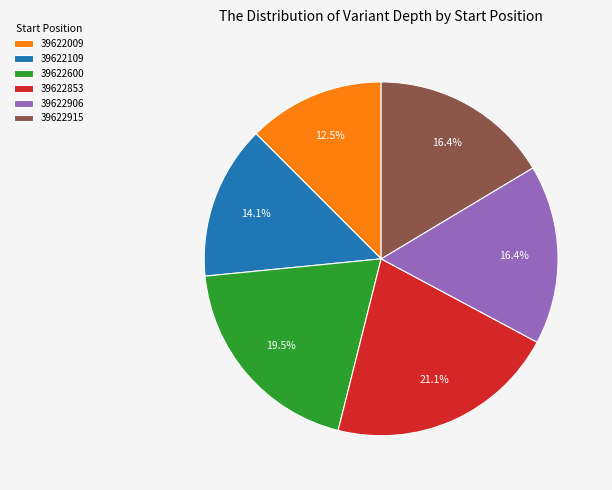

Which slice is the largest?

39622853